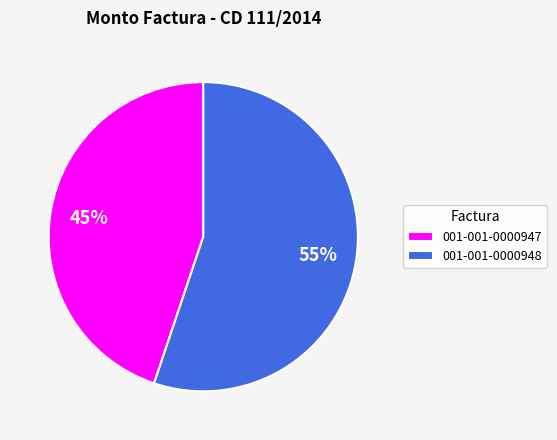

To the nearest percent, what is the combined percentage of 001-001-0000948 and 001-001-0000947?

100%